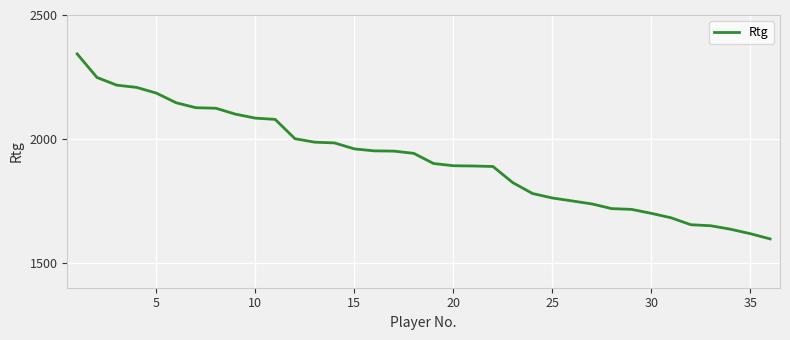

What is the difference between the maximum and minimum values?

746